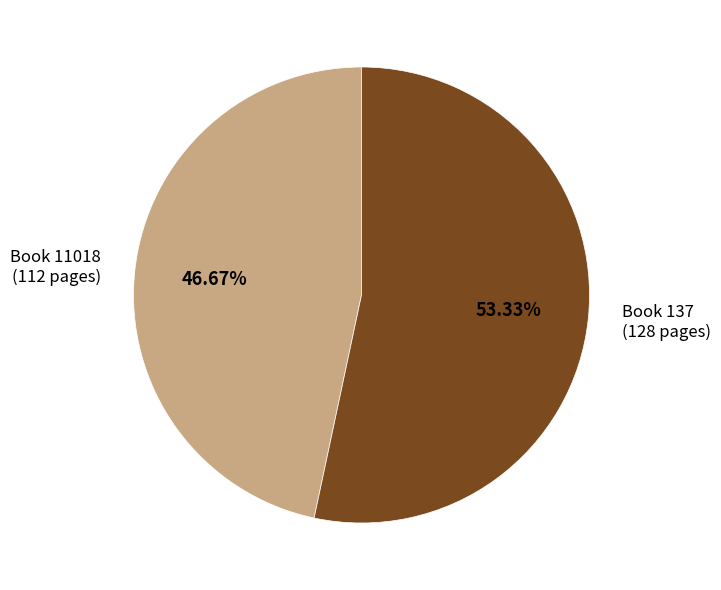

Count the number of slices in the pie.

2